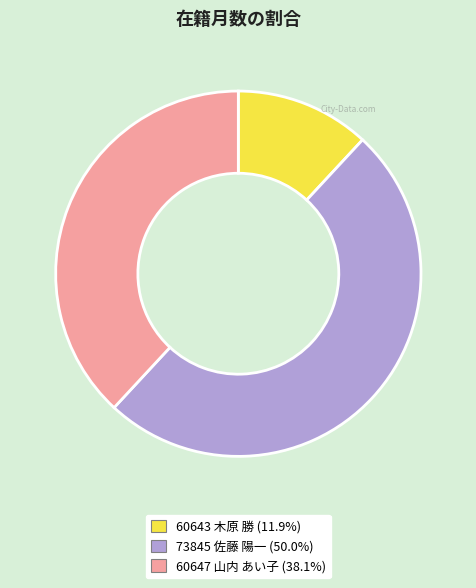

Between 60647 山内 あい子 and 60643 木原 勝, which is larger?

60647 山内 あい子